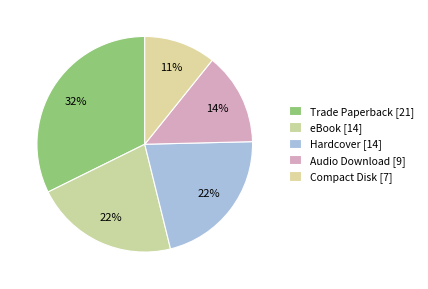

How many segments does this pie chart have?

5